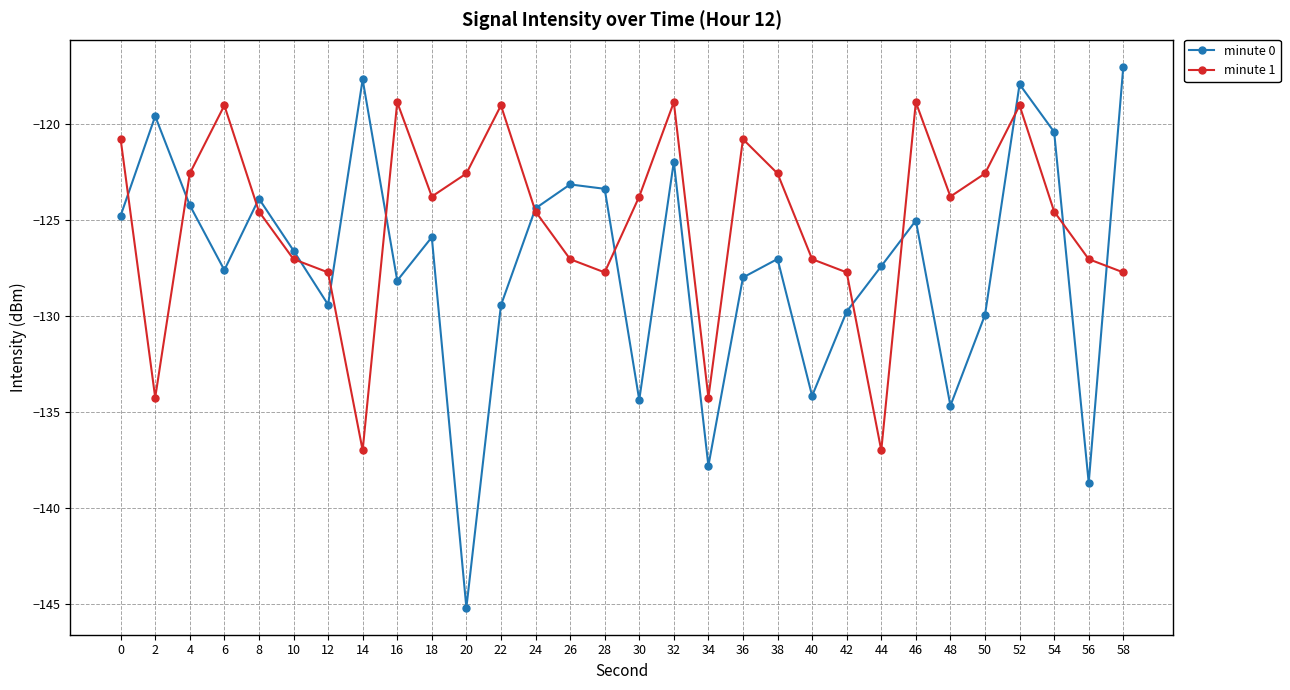

How many categories are shown in the chart?

30